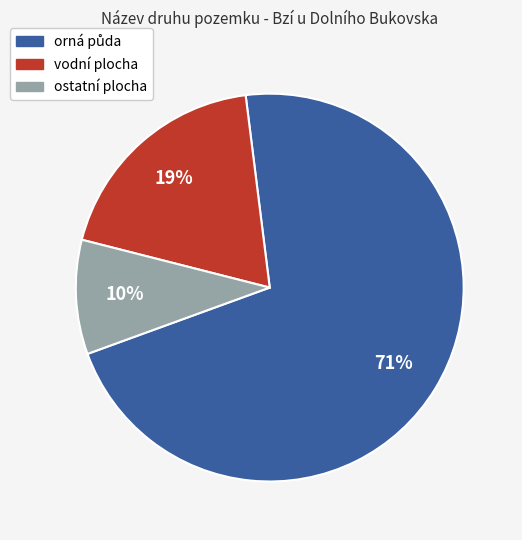

What is the smallest slice in the pie chart?

ostatní plocha